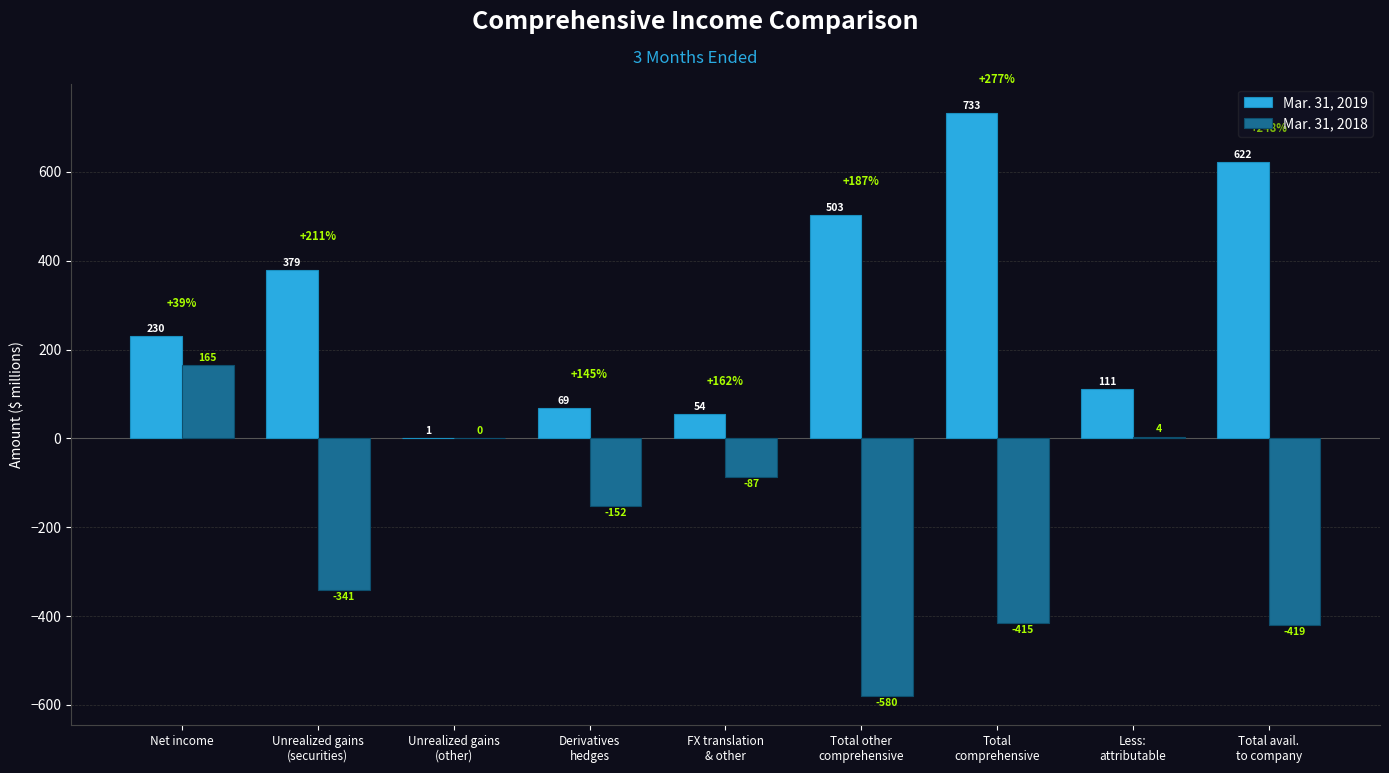

What is the greatest value displayed?

733